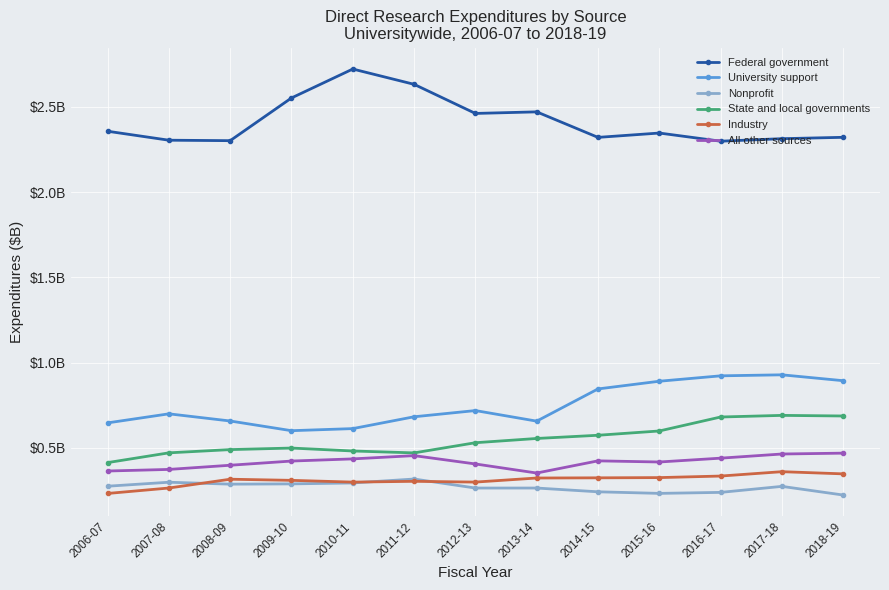

True or false: Nonprofit has more than 2 points higher than both neighbors.

True